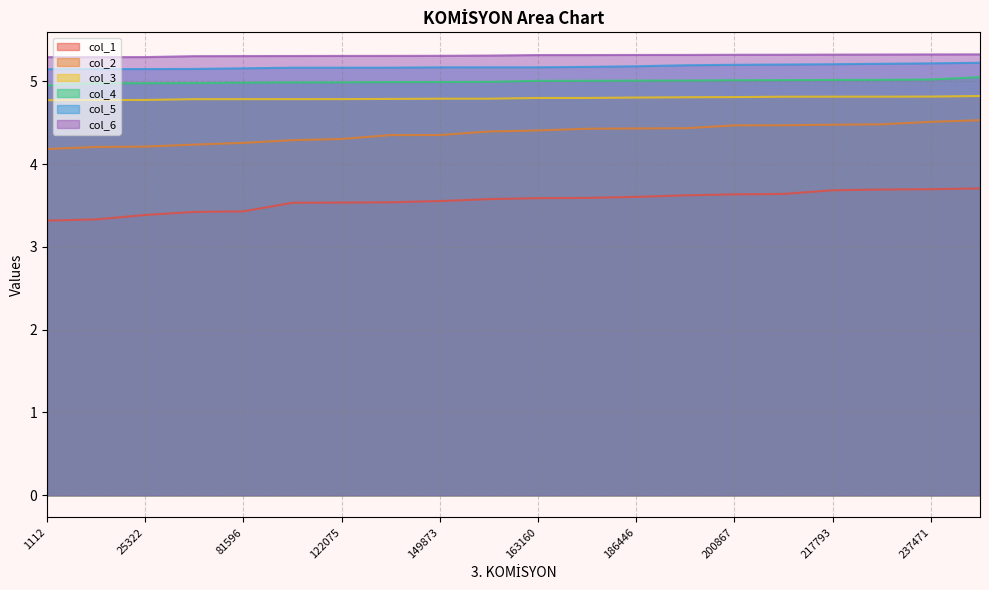

Which label corresponds to the largest value in the chart?

247371